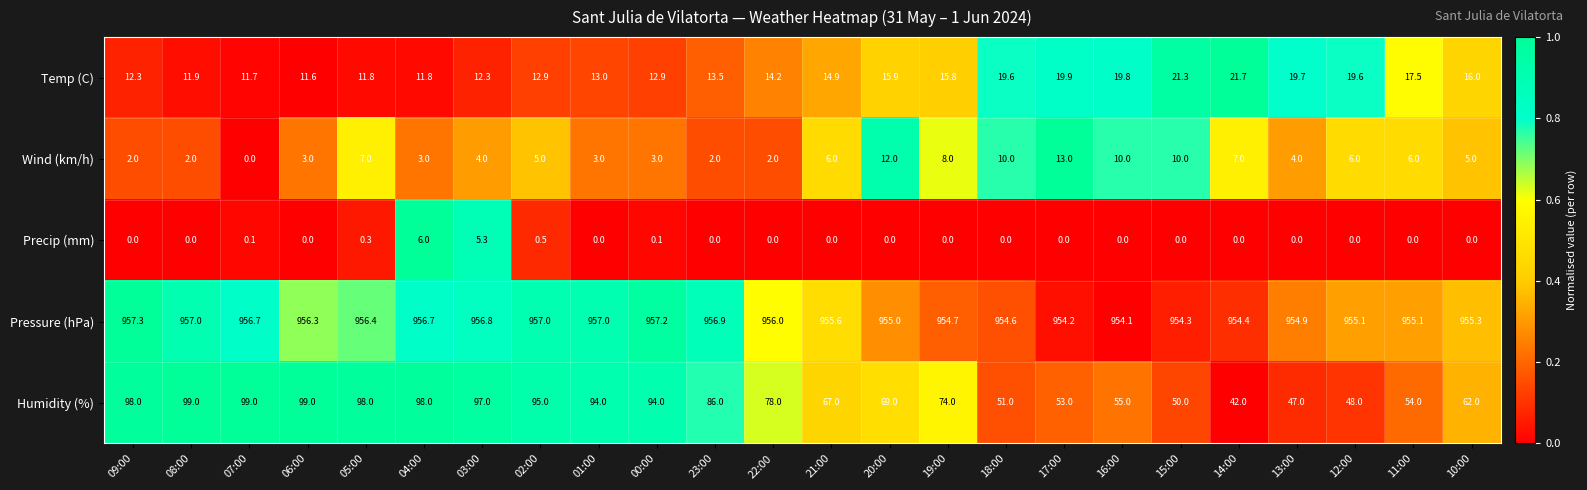

At which category does the chart reach its peak across all series?

09:00